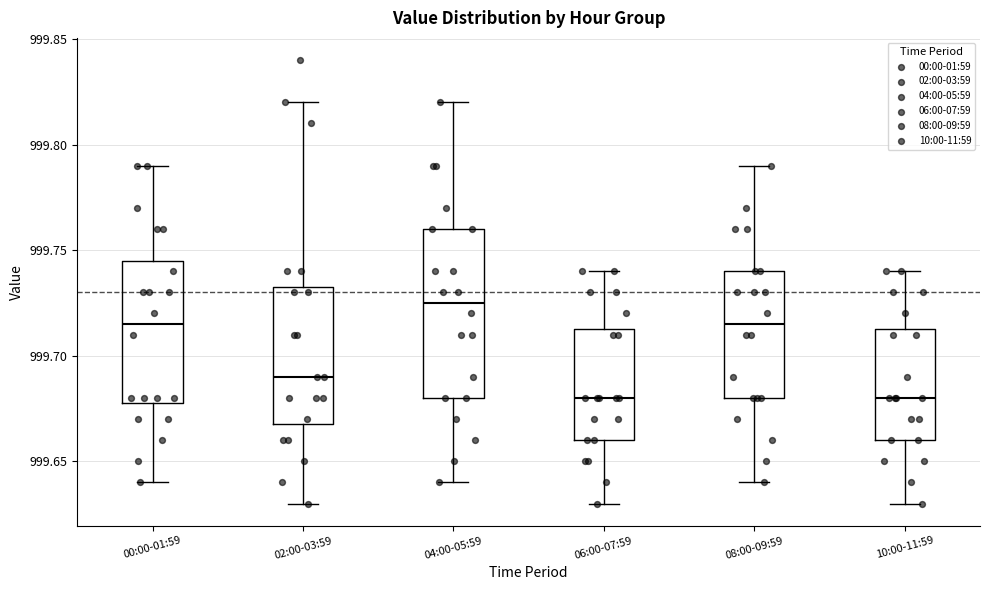

Which box has the highest median line?

04:00-05:59